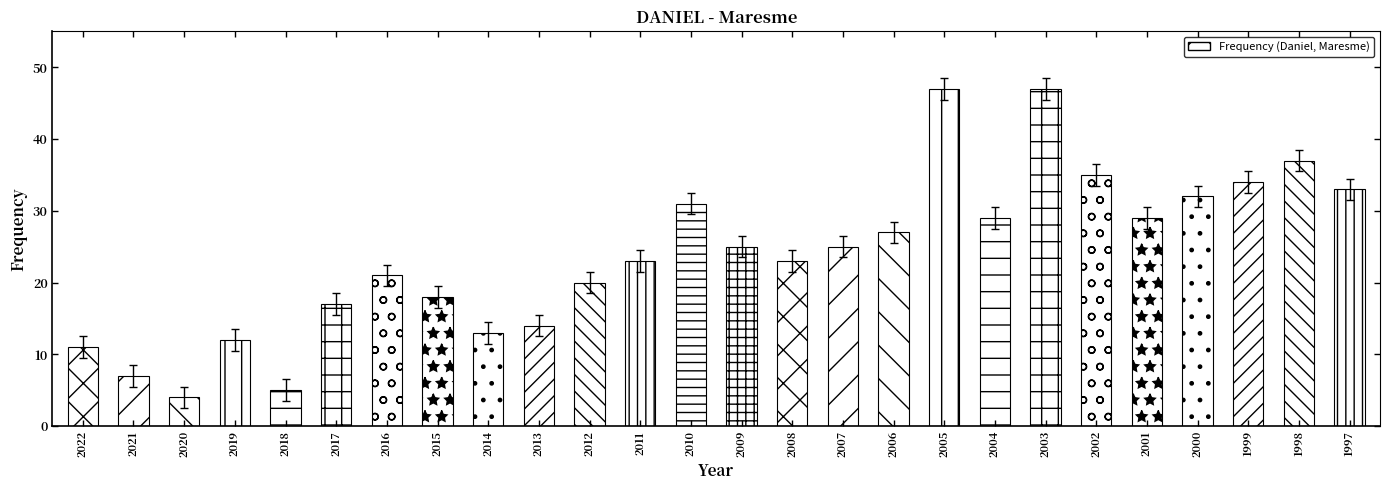

The value at 2010 is 31. True or false?

True